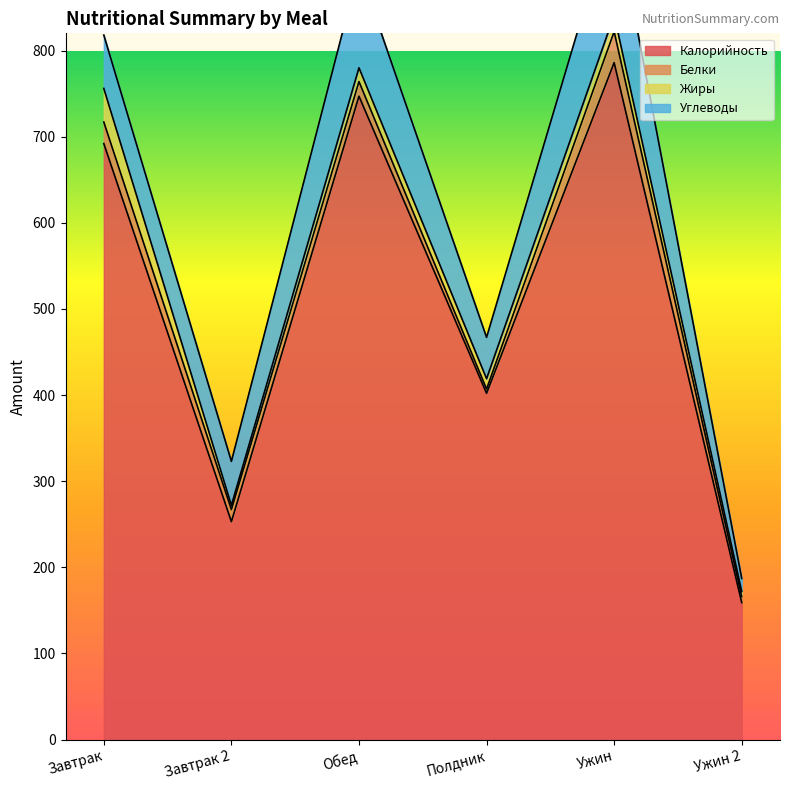

What is the label of the 5th point from the right?

Завтрак 2